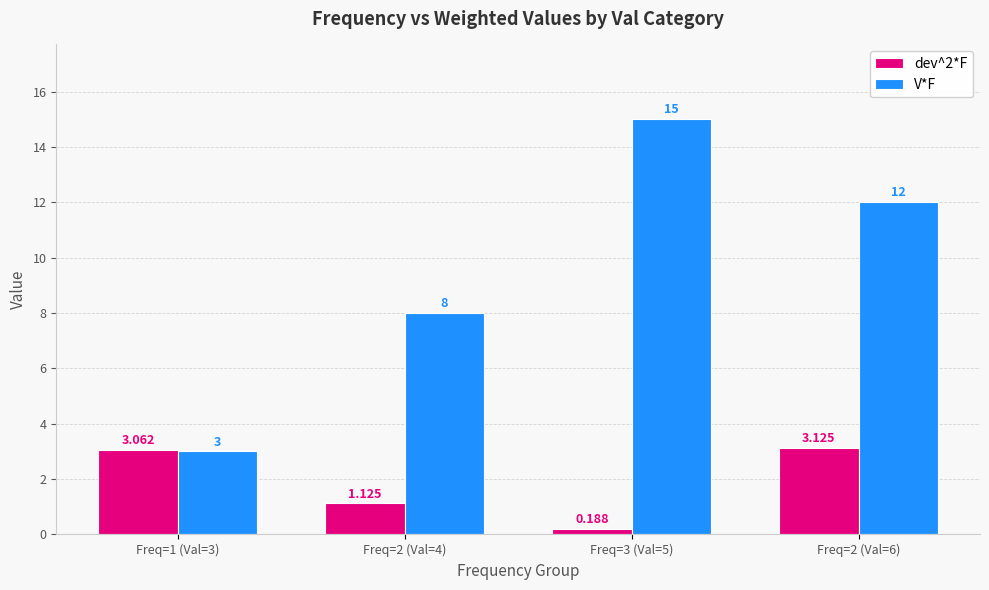

Is the value of V*F at Freq=3 (Val=5) greater than the value of dev^2*F at Freq=2 (Val=4)?

Yes